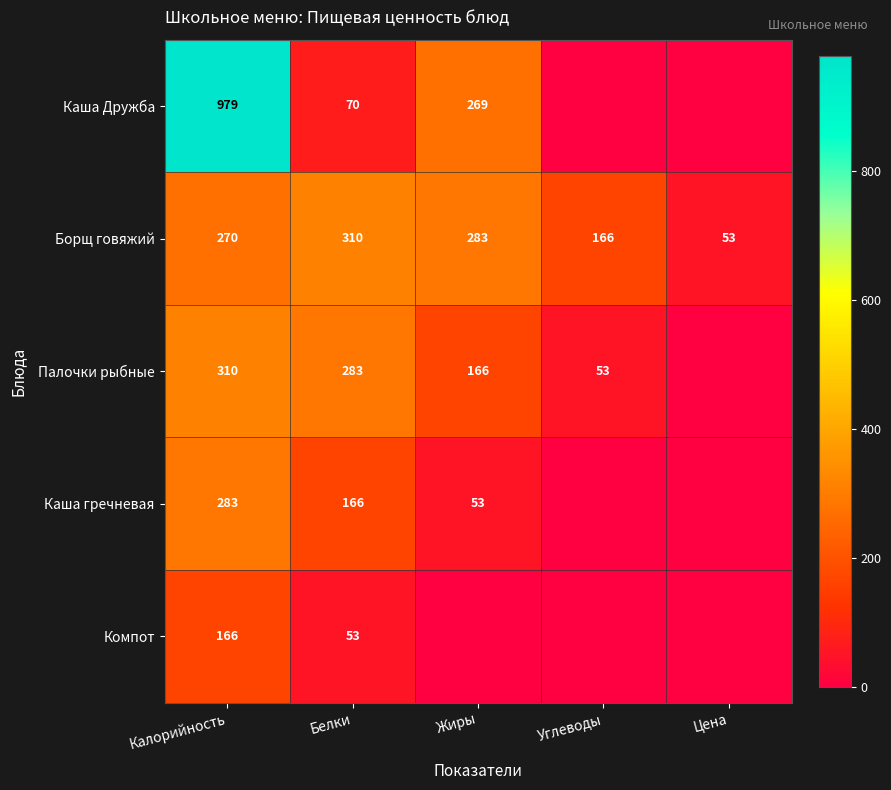

What is the sum of the Палочки рыбные values at Углеводы and Белки?

336